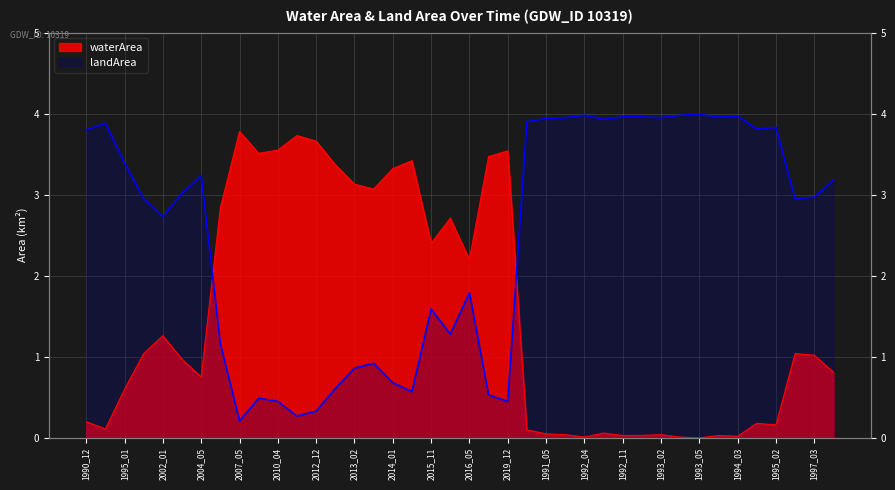

How many distinct data groups are displayed?

2